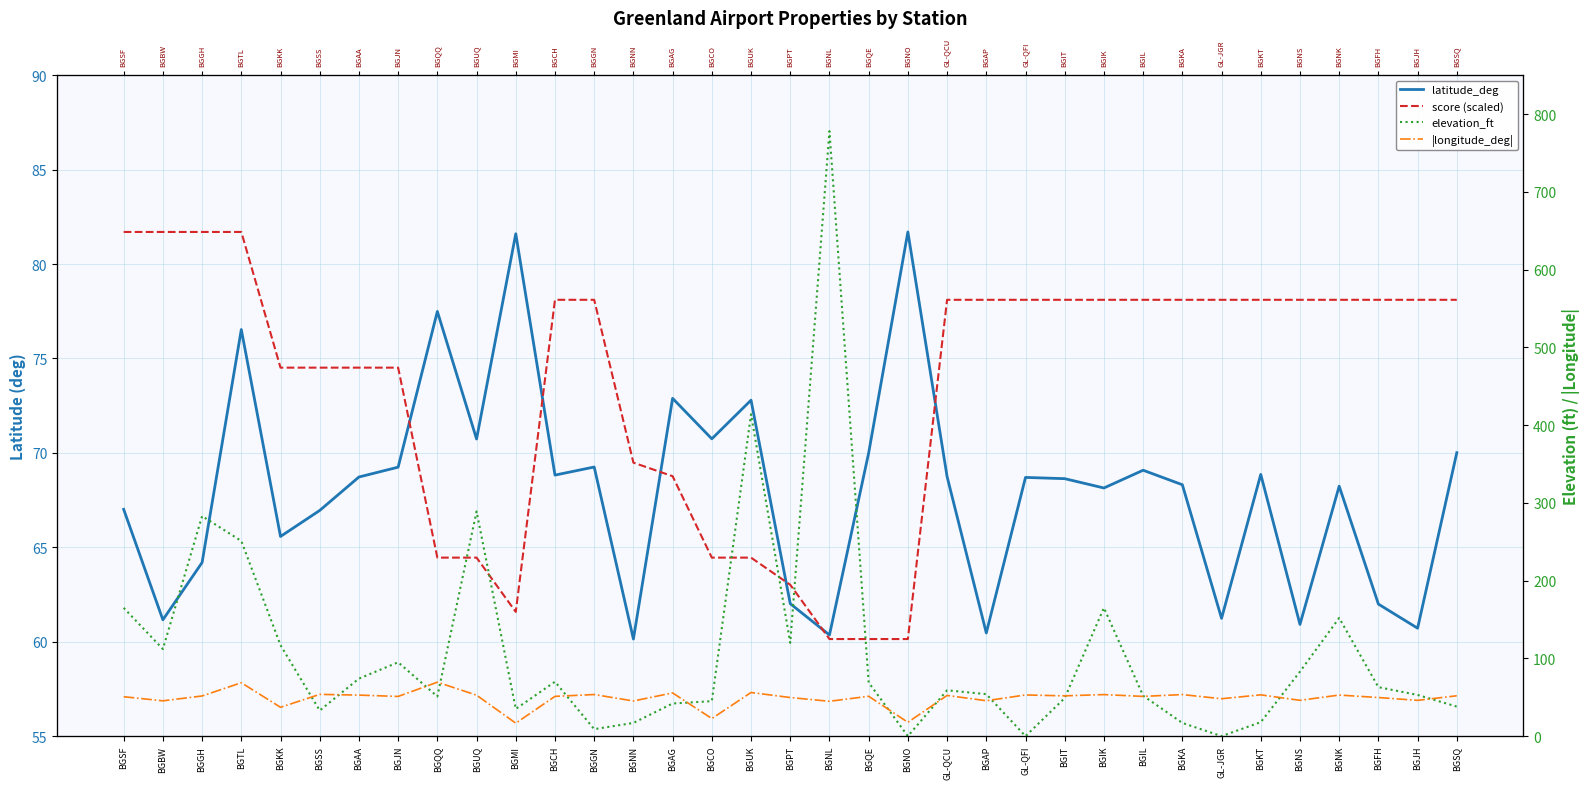

What is the label of the 22nd point from the left?

GL-QCU